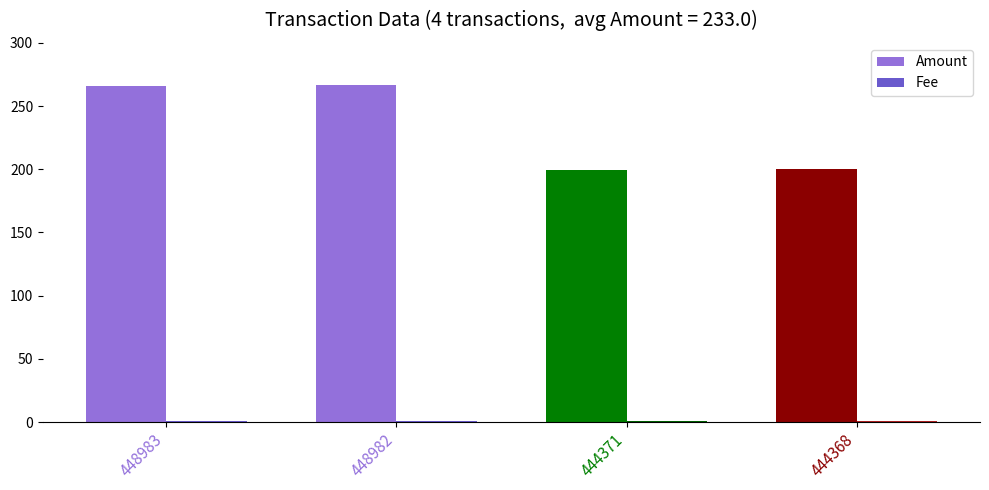

How many categories are shown in the chart?

4